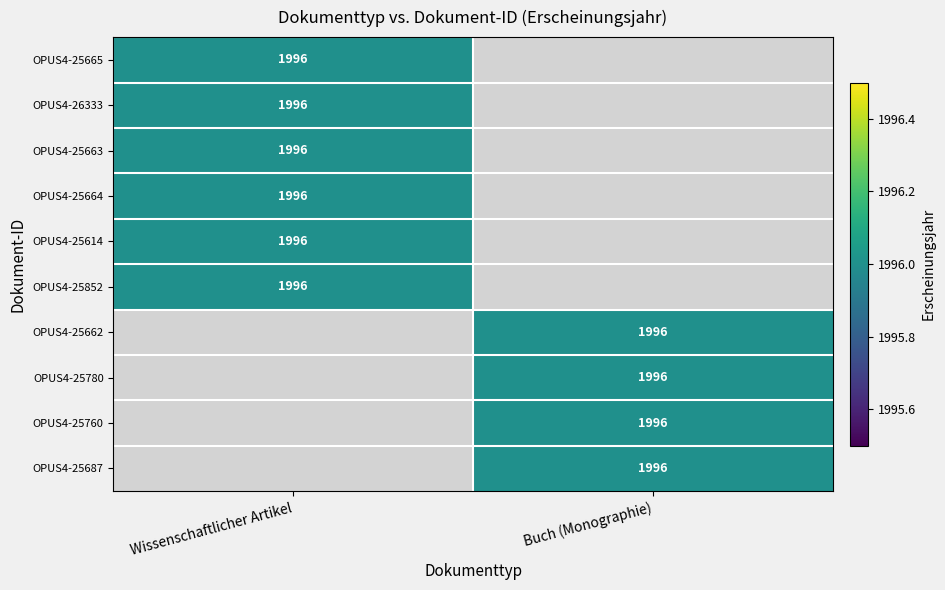

Is it true that Wissenschaftlicher Artikel equals 923 at OPUS4-25663?

False